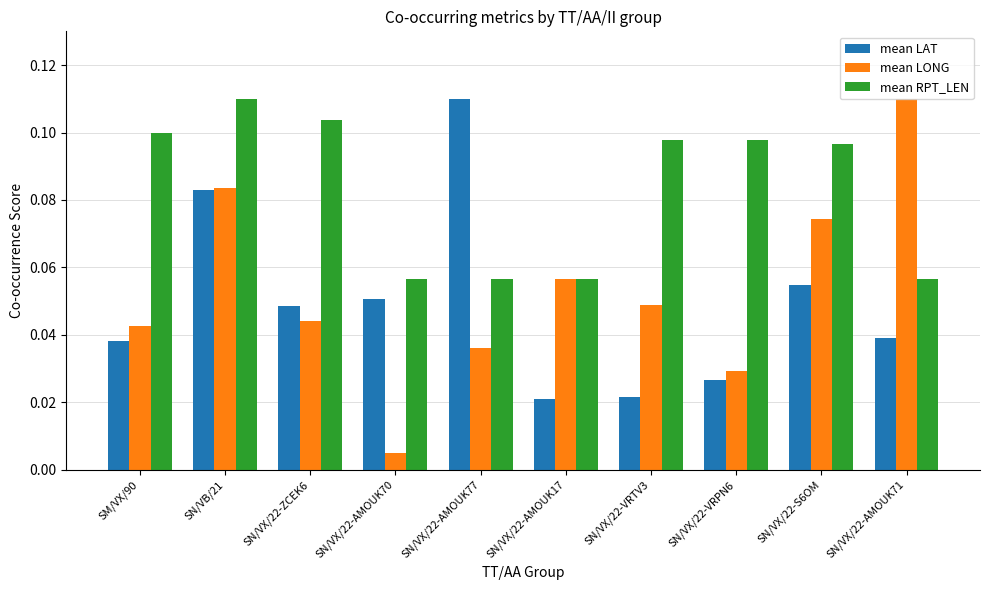

Which label corresponds to the smallest value in the chart?

SN/VX/22-AMOUK70